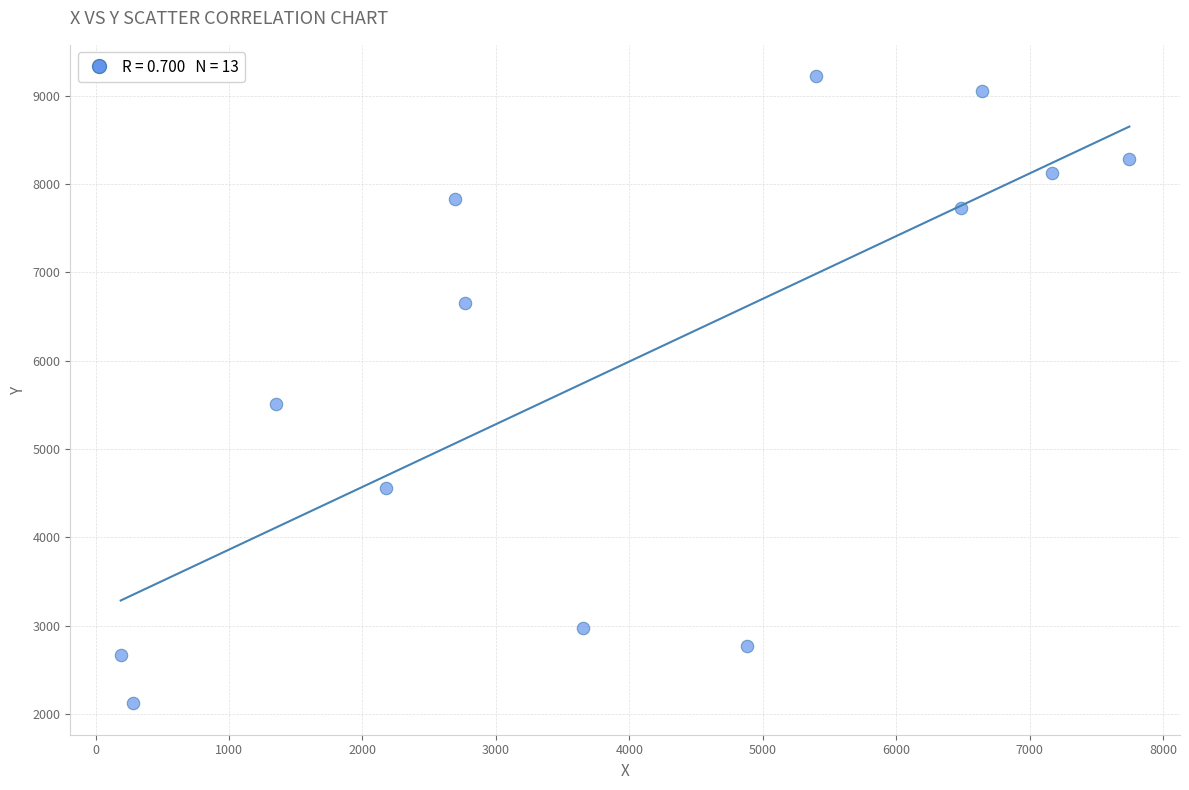

What Y value in the scatter plot is closest to 5669?

5510.5